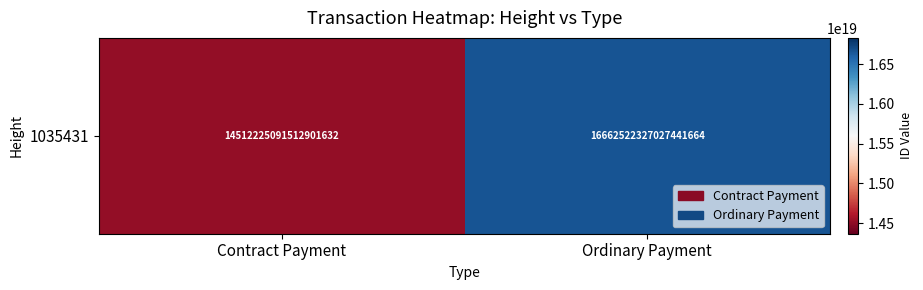

What is the difference between the maximum and minimum values?

2150297235514540032